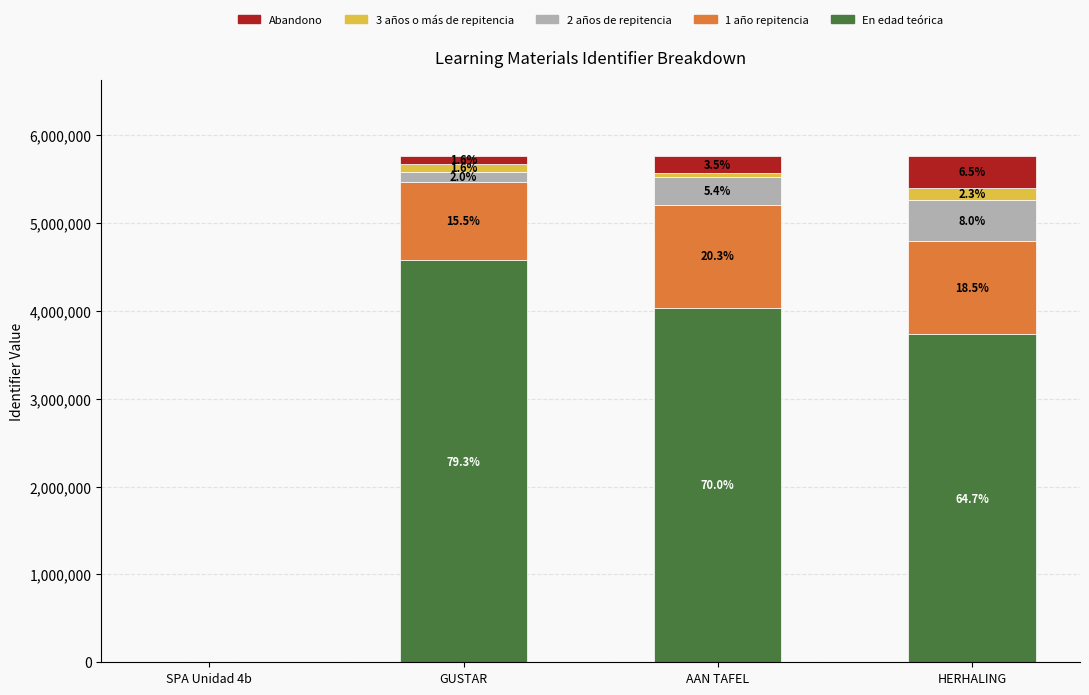

Are the bars grouped side by side (vs. stacked)?

No